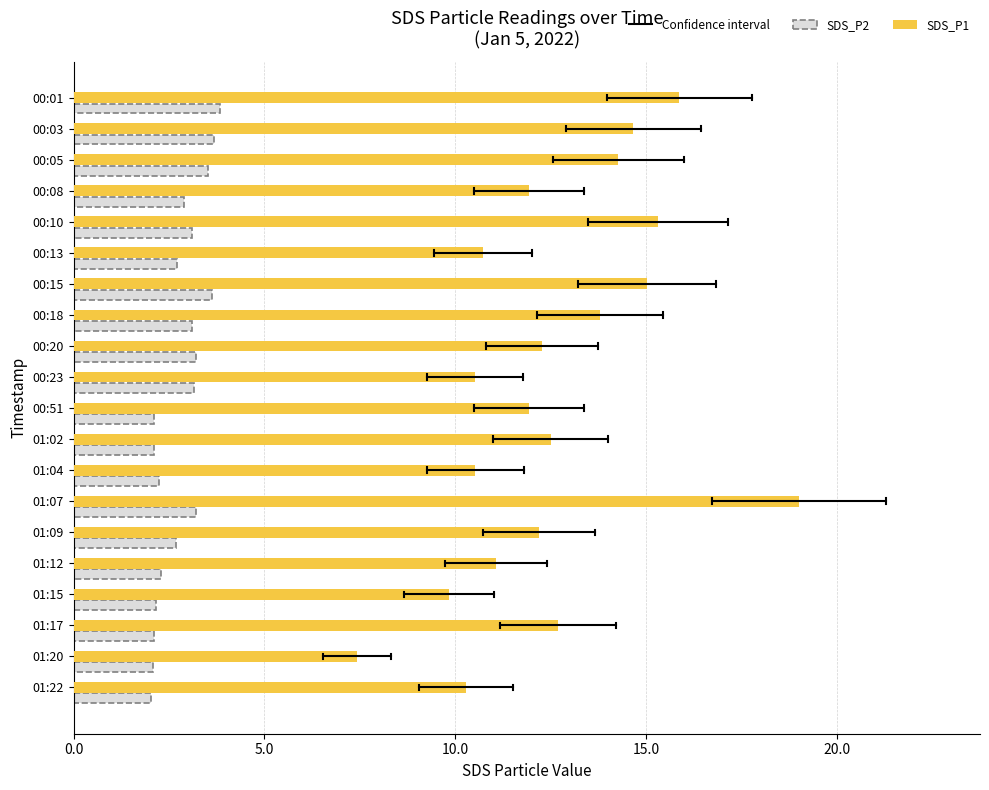

What is the sum of all values?

251.9